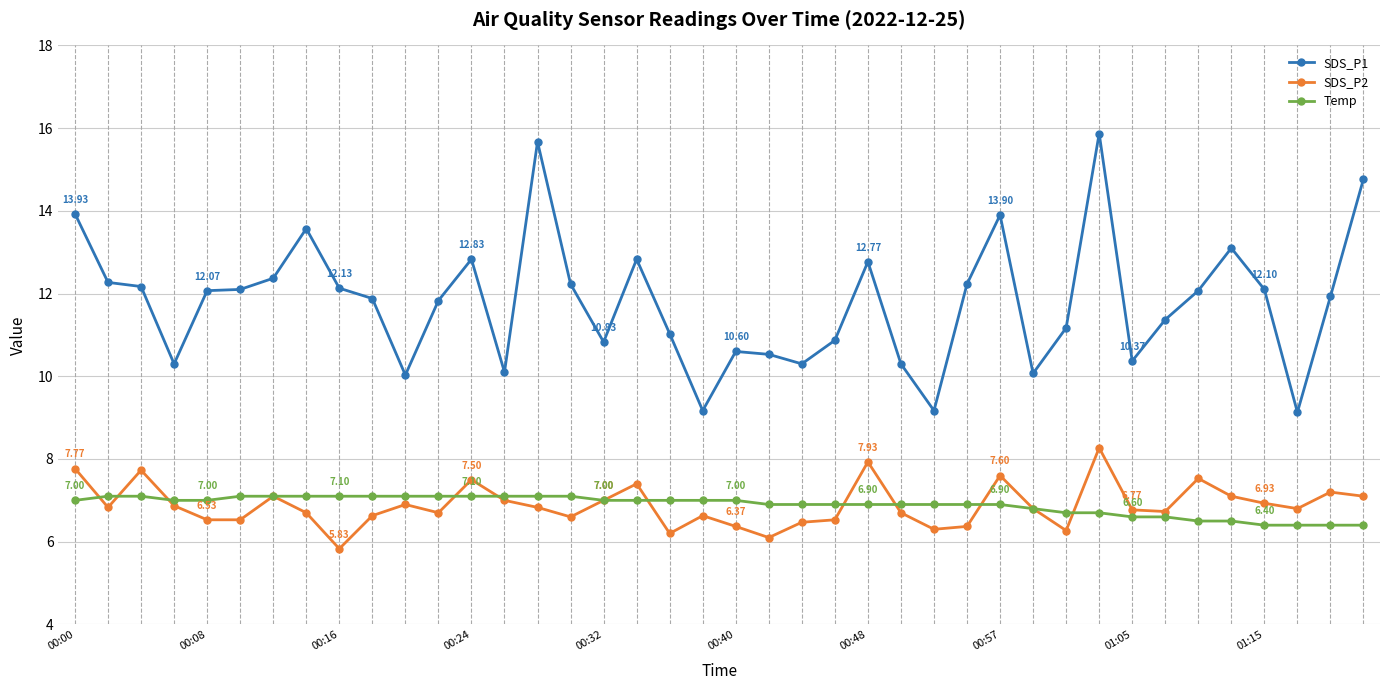

Which series has the largest total across all categories?

SDS_P1